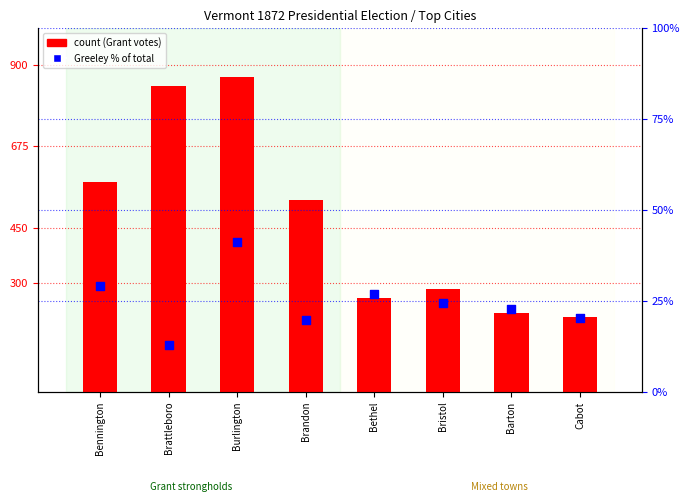

Is the value of Ulysses S. Grant at Cabot greater than the value of Horace Greeley % at Burlington?

Yes